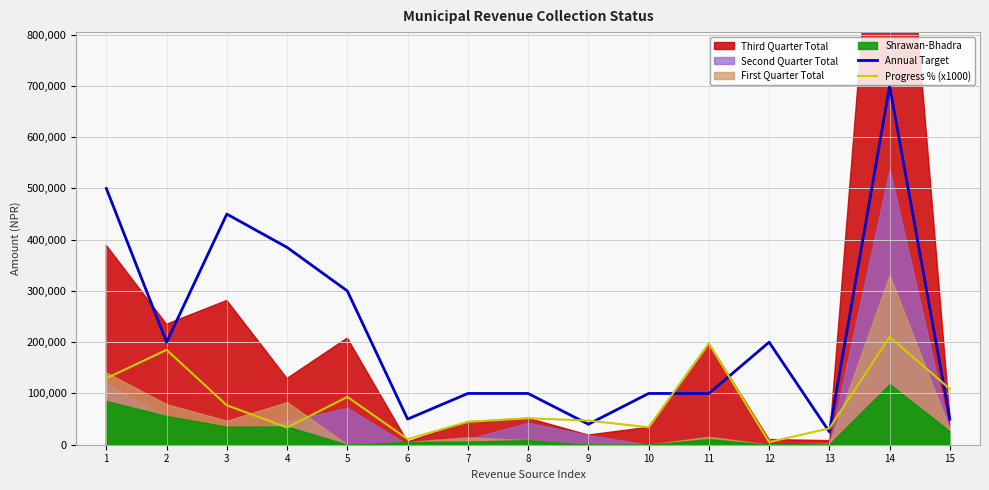

The value of Annual Target at 2 is 299482. True or false?

False